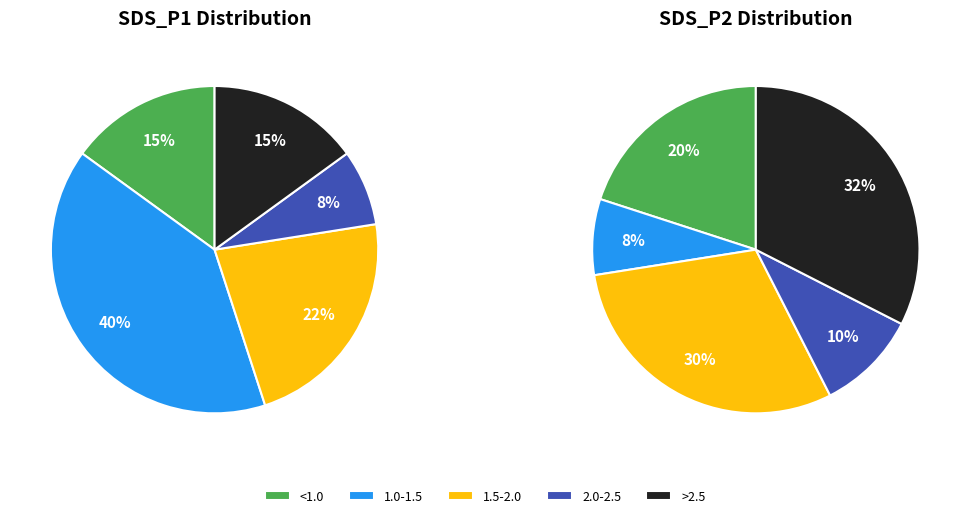

Rank the series by their maximum value, from highest to lowest.

SDS_P1, SDS_P2